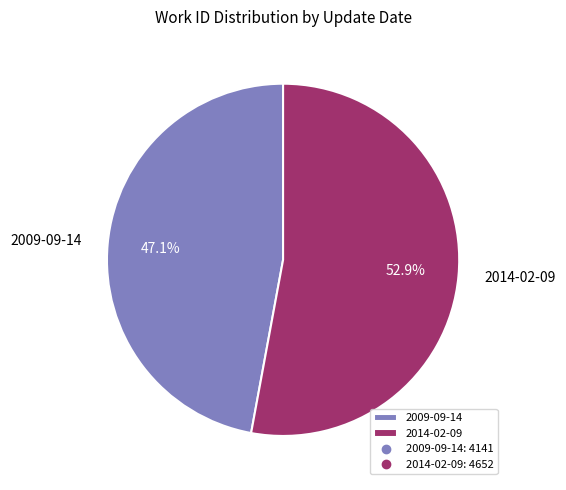

The 2014-02-09 slice represents 53% of the pie. True or false?

True